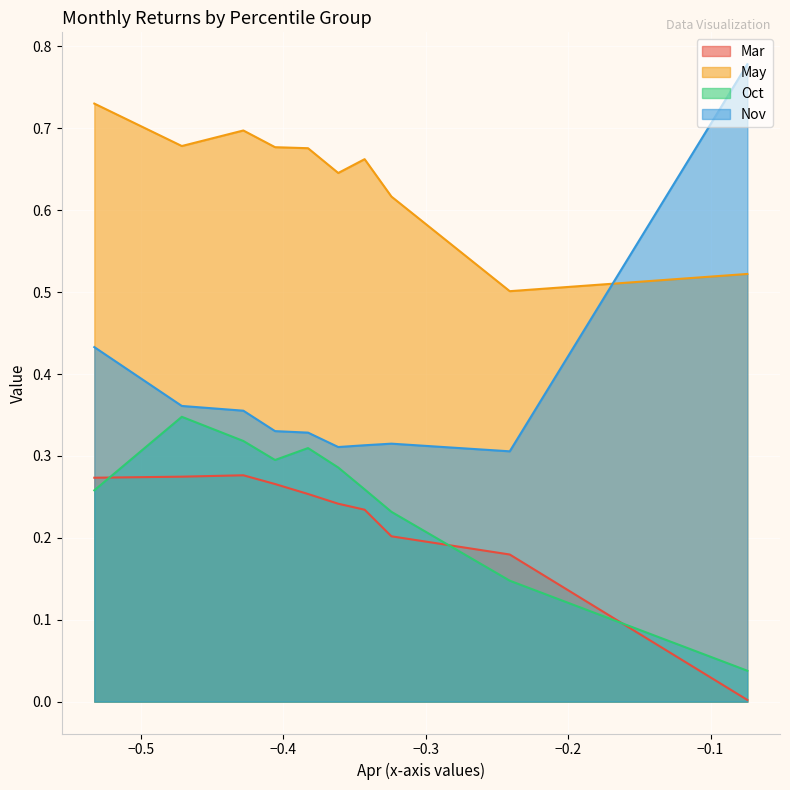

Rank the series at pct85 from highest to lowest value.

May, Nov, Oct, Mar